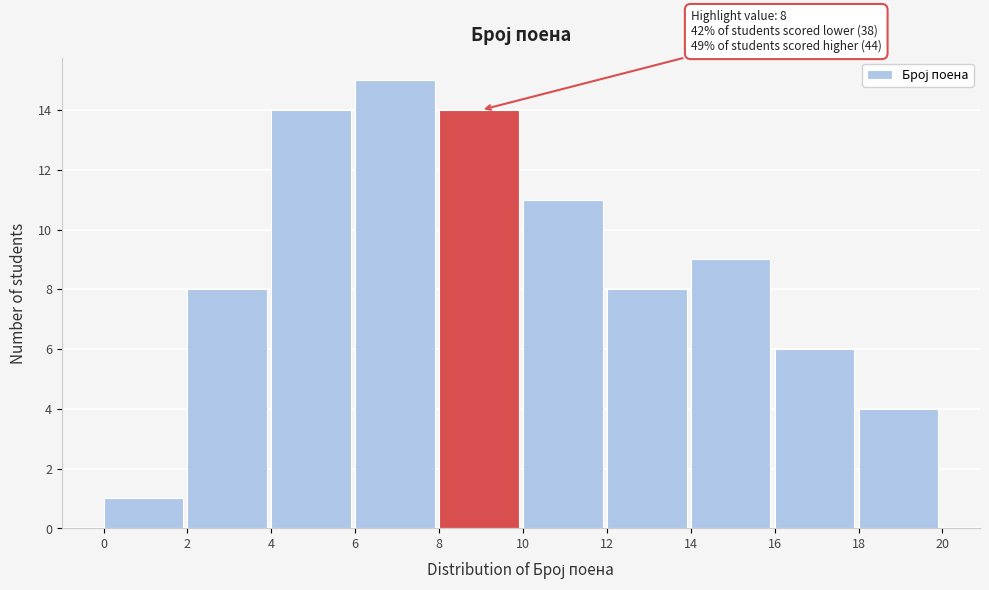

Over which range of the x-axis is the bar tallest?

6 to 8